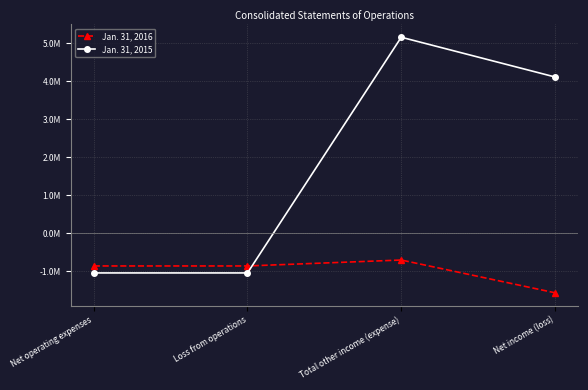

Which series has the largest total across all categories?

Jan. 31, 2015